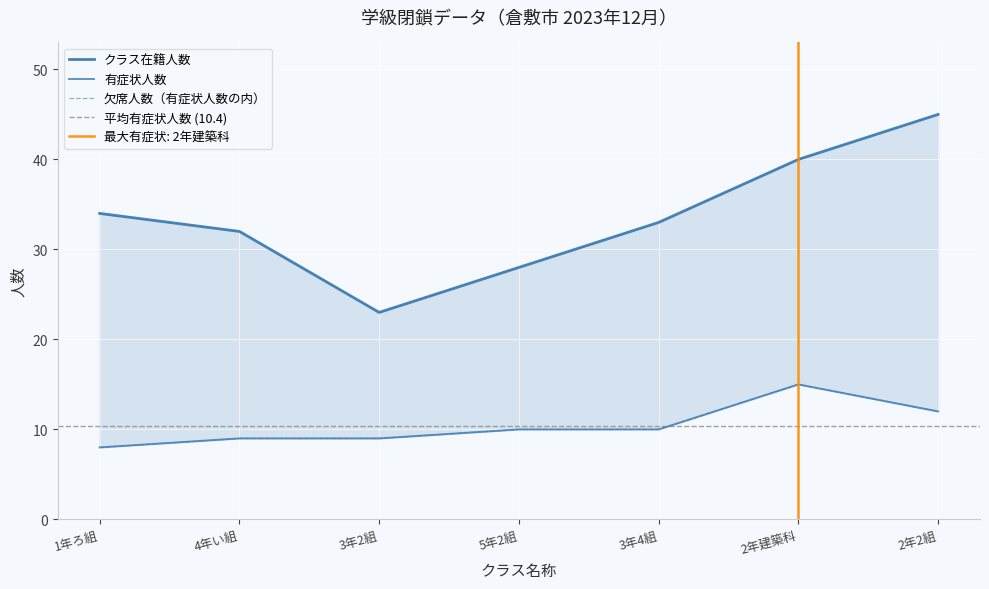

How many interior local valleys does the クラス在籍人数 series have?

1